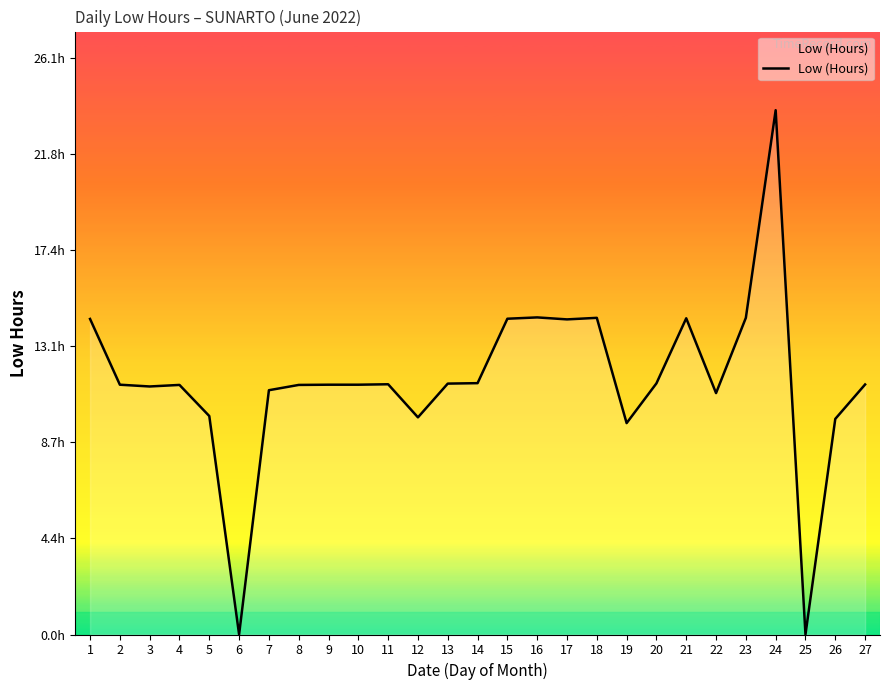

What is the difference between the maximum and second lowest values?

23.8